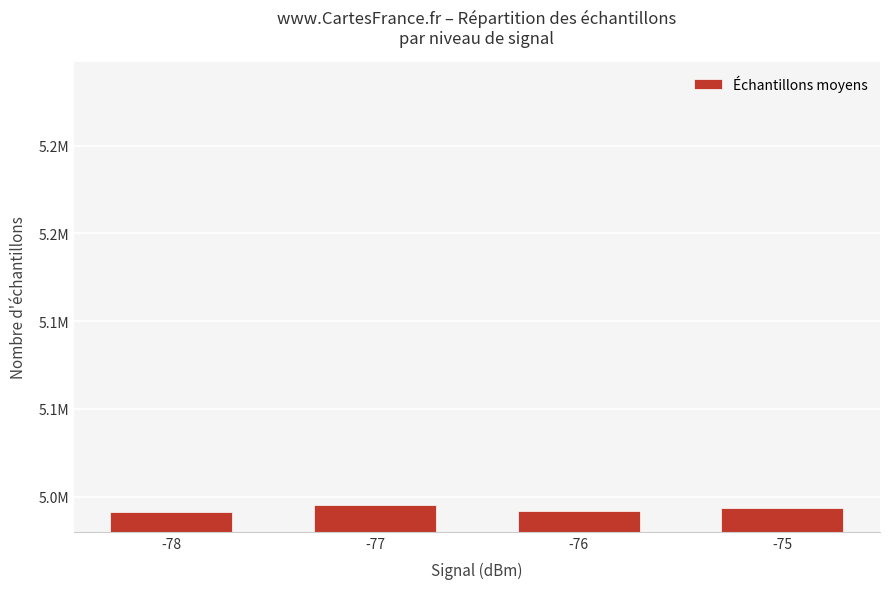

Reading left to right, extract all data points from this chart.

5041462	5045246	5041829	5043629